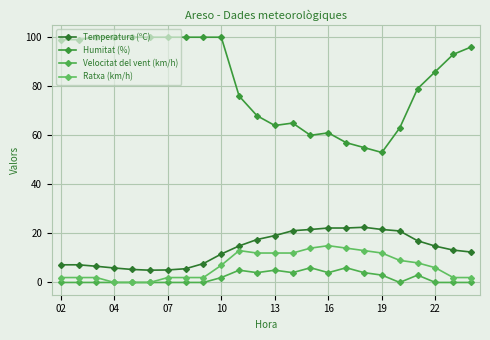

What are all the series names shown in the legend?

Temperatura (ºC), Humitat (%), Velocitat del vent (km/h), Ratxa (km/h)